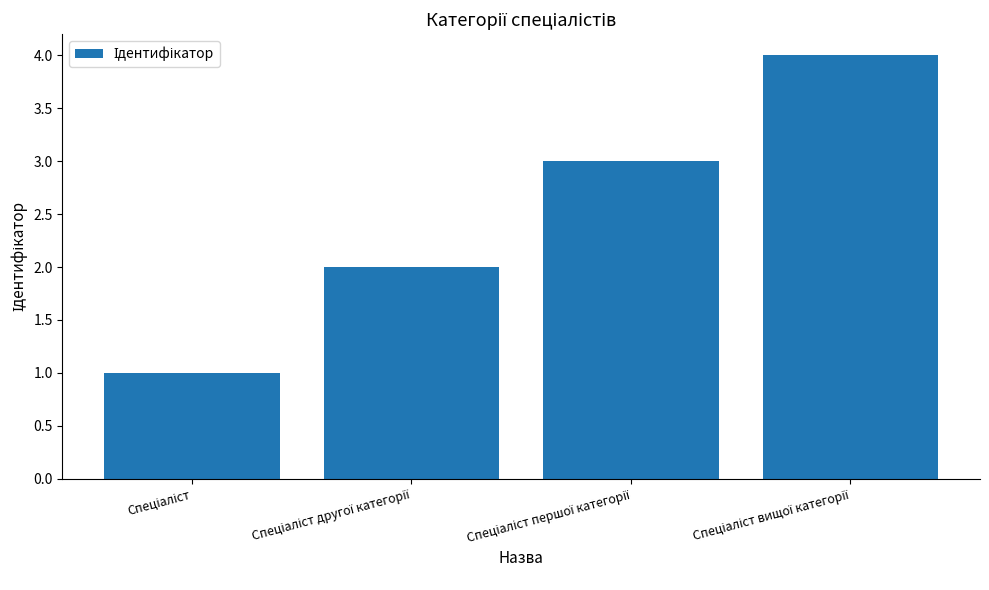

What is the greatest value displayed?

4